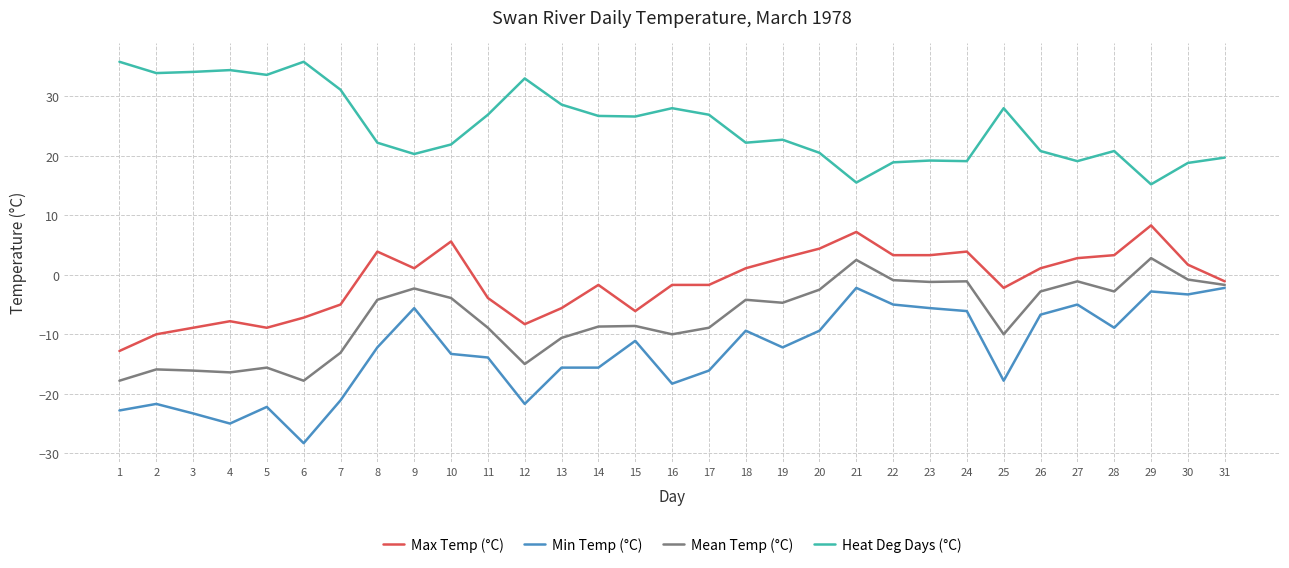

What is the approximate value of Heat Deg Days (°C) at 22?

18.9